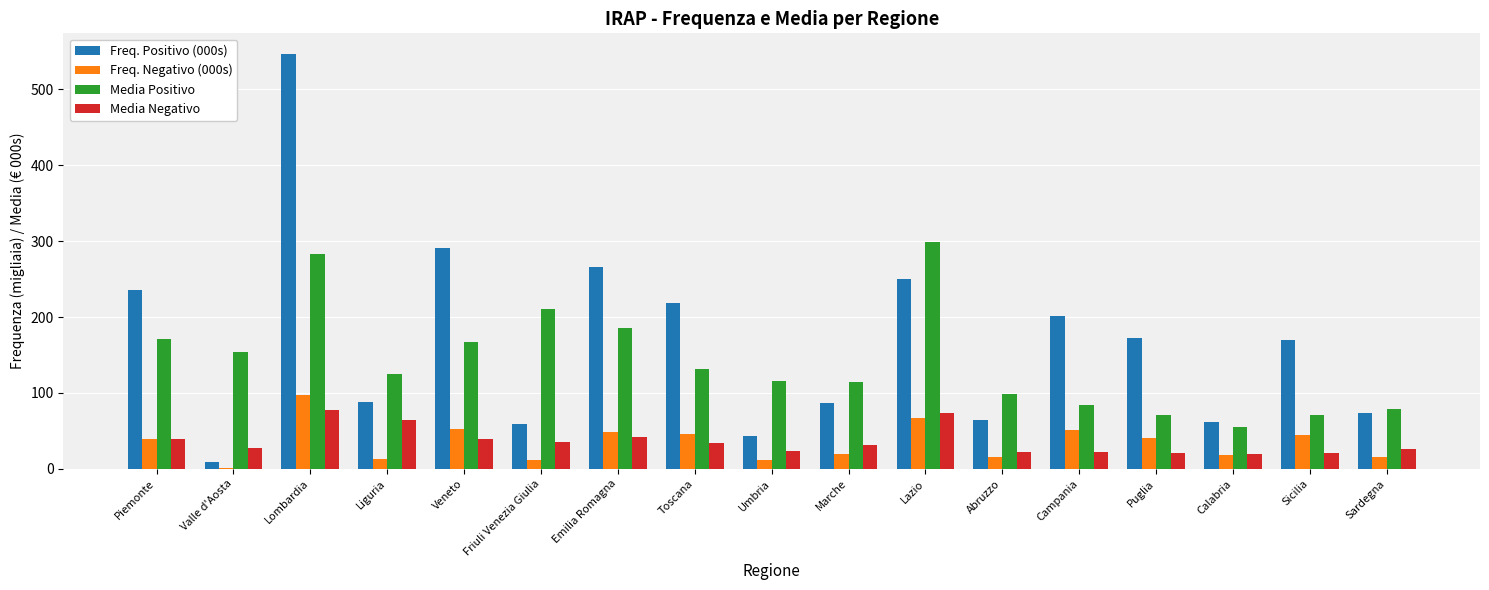

How many data points does each series have?

17